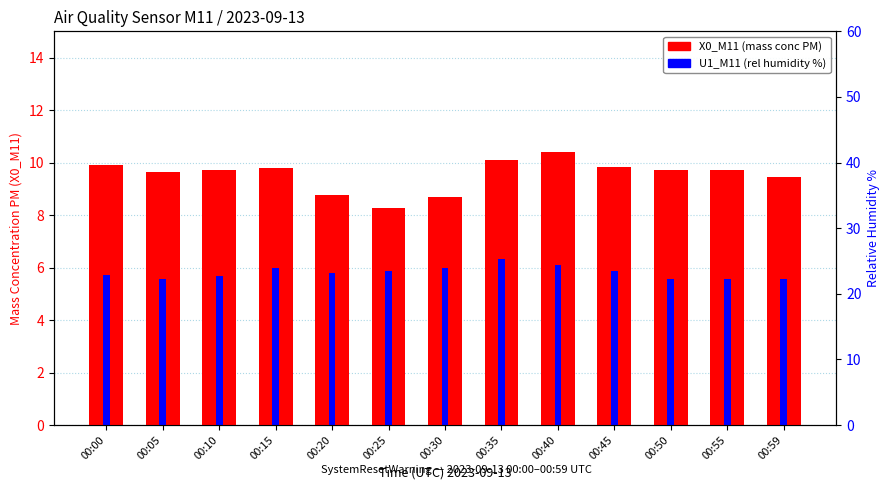

How many data points in X0_M11 (mass conc PM) are above 9?

10